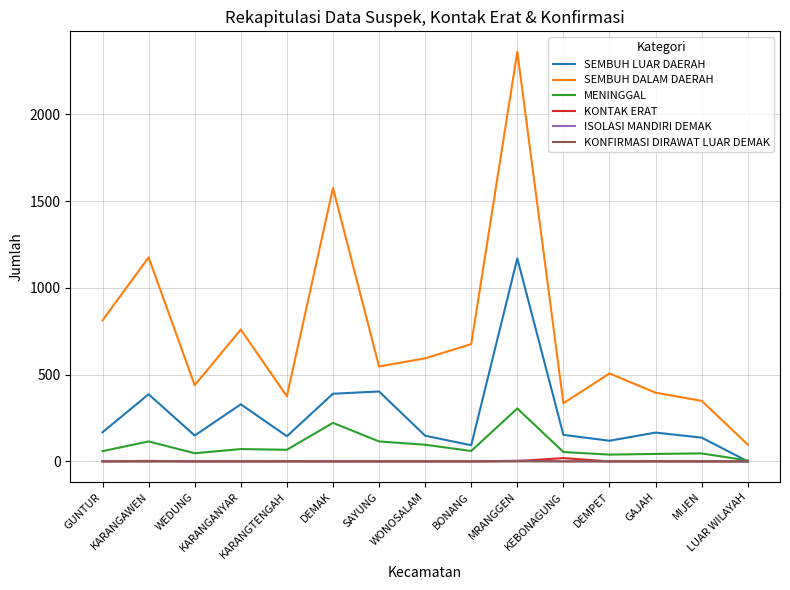

At which category is the sum across all series the highest?

MRANGGEN